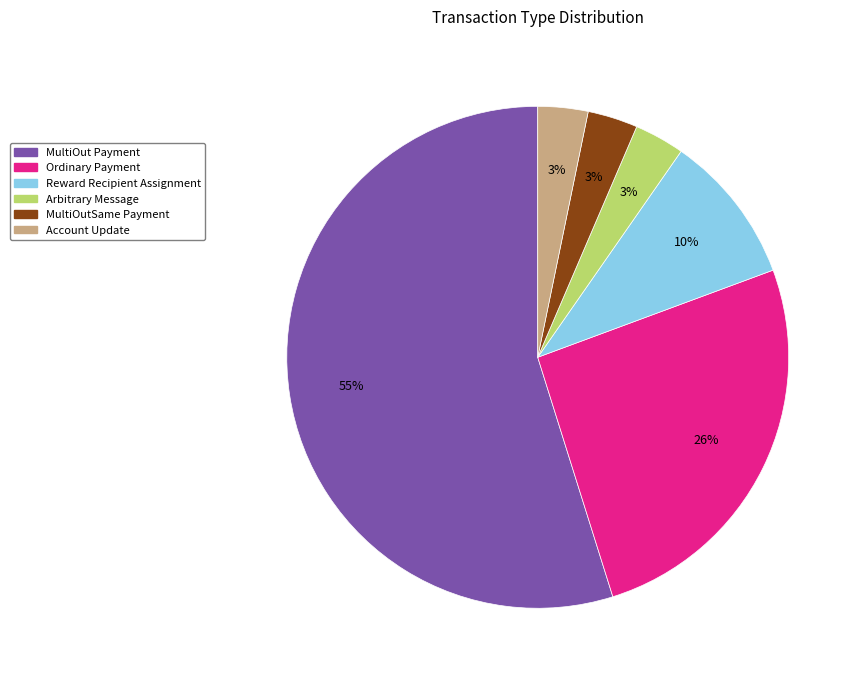

Is it true that MultiOut Payment is 55% of the pie?

True